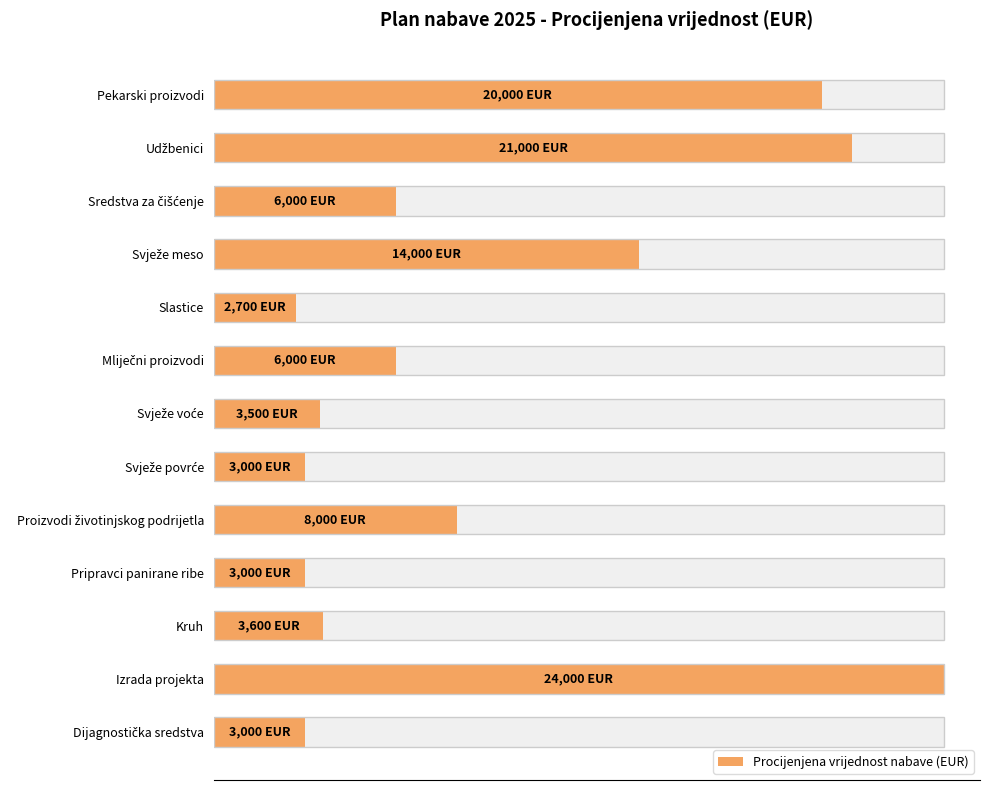

True or false: the data shows 3977 at Svježe povrće.

False